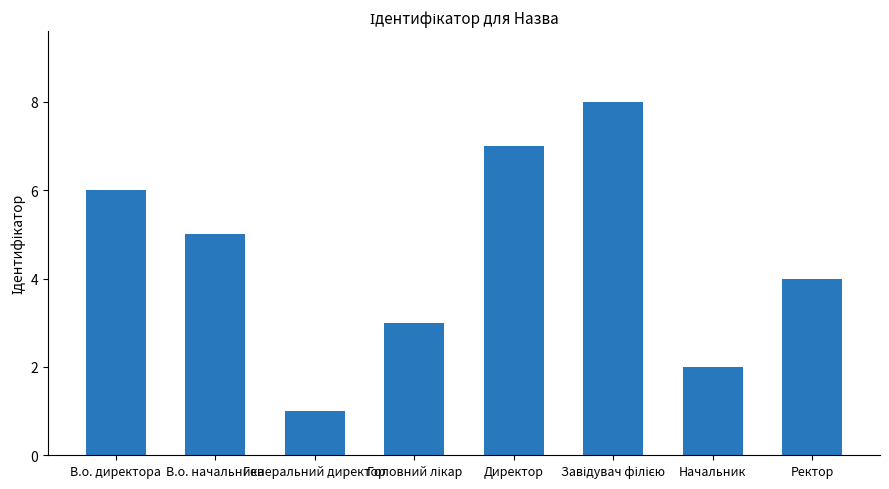

What is the difference between the maximum and second lowest values?

6